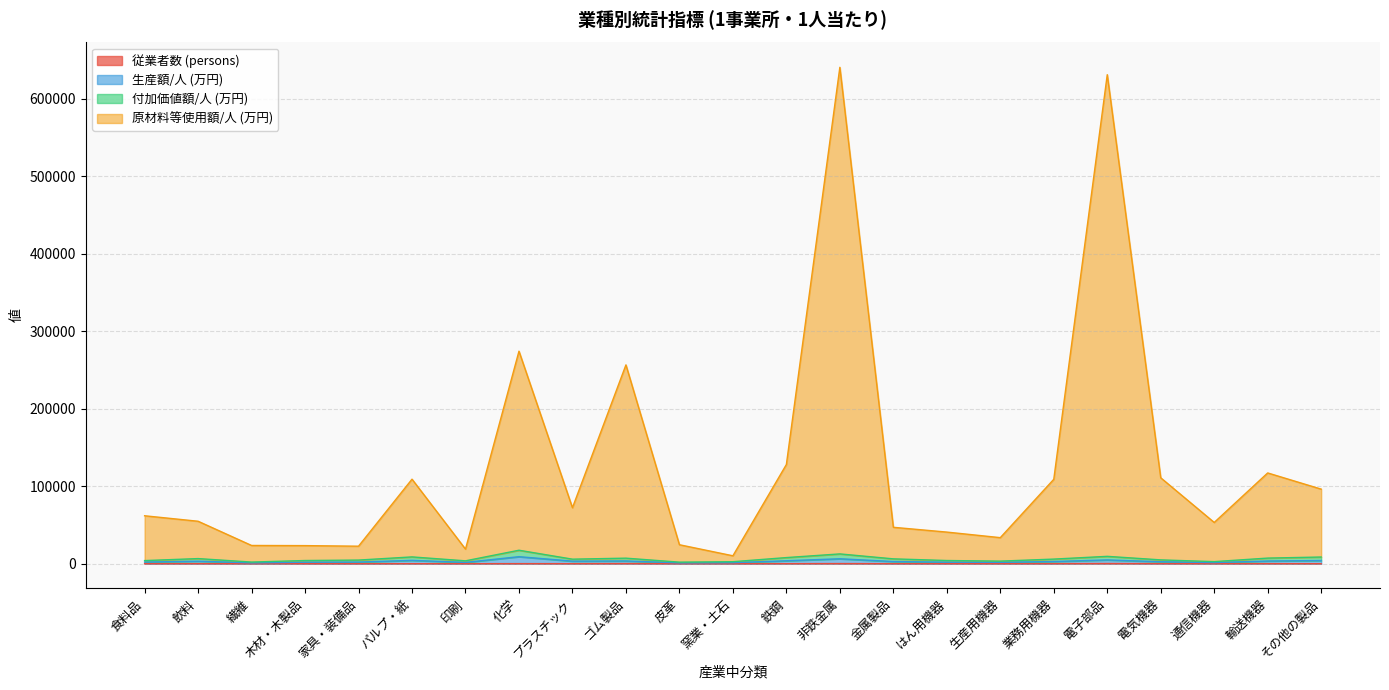

Is it true that 従業者数 equals 10.0 at 食料品?

False